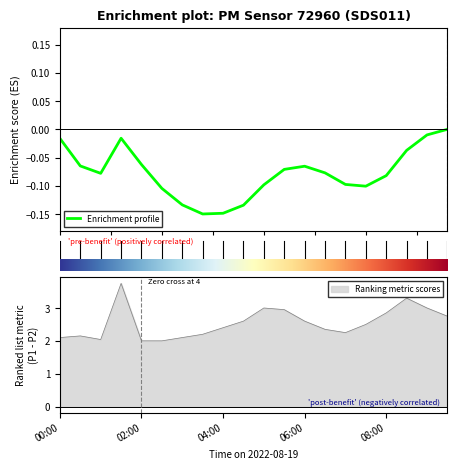

What is the average value?

-0.1